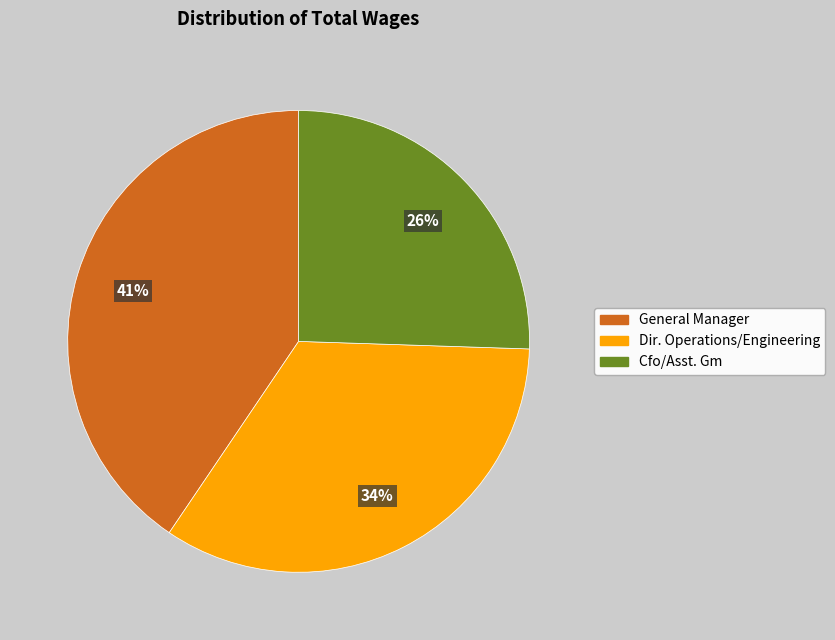

Combined, do Cfo/Asst. Gm and General Manager account for over 50%?

Yes